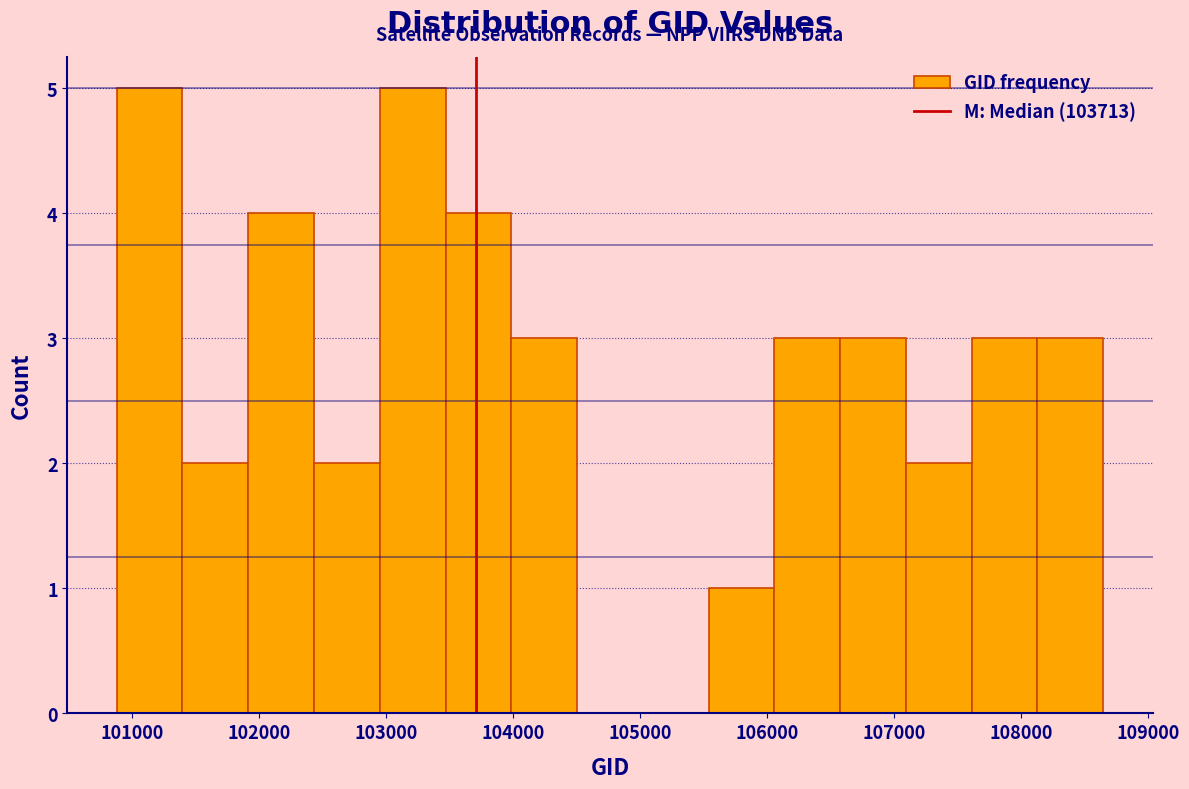

Reading left to right, list every bar in this chart as the range it spans on the x-axis followed by its height. Neither the bar edges nor the heights are printed on the chart, so give them approximately, as read against the axes.

100900 to 101400: 5
101400 to 101900: 2
101900 to 102400: 4
102400 to 103000: 2
103000 to 103500: 5
103500 to 104000: 4
104000 to 104500: 3
104500 to 105000: 0
105000 to 105500: 0
105500 to 106100: 1
106100 to 106600: 3
106600 to 107100: 3
107100 to 107600: 2
107600 to 108100: 3
108100 to 108700: 3